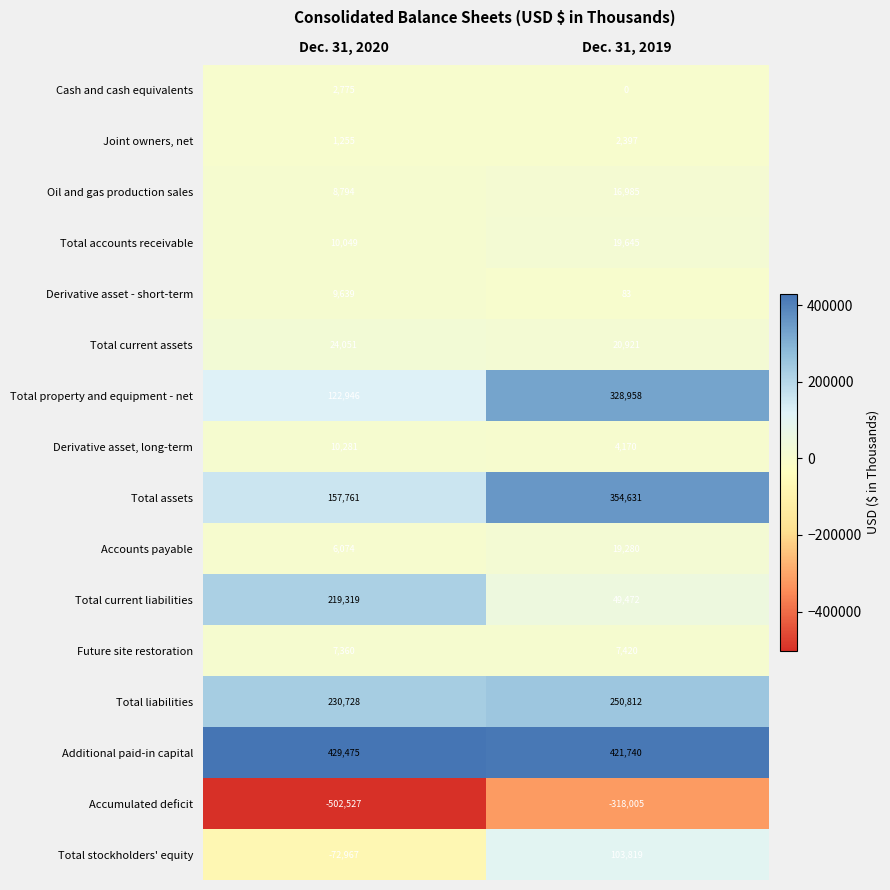

What is the sum of all Joint owners, net values?

3652